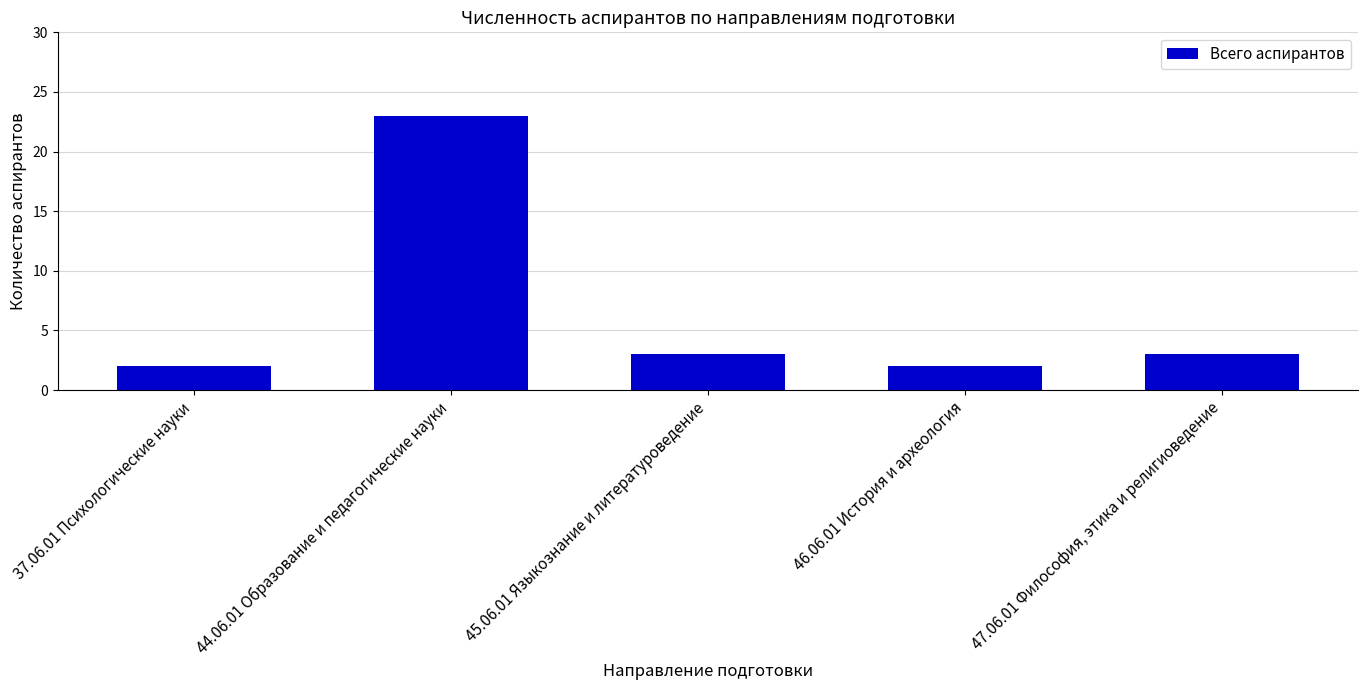

How many bars are there in total?

5